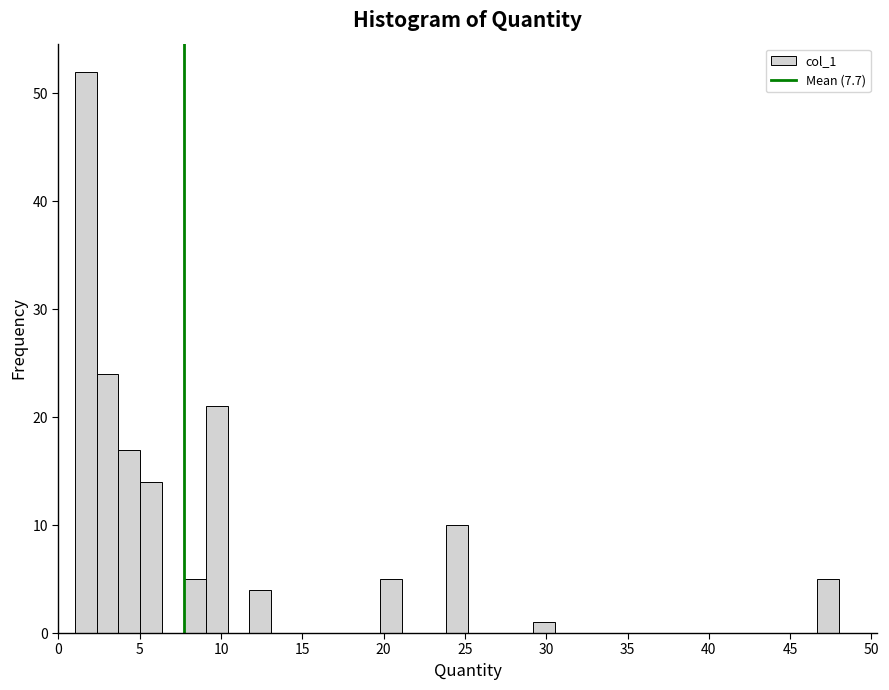

Read against the x-axis, roughly where is the centre of the tallest bar?

1.5